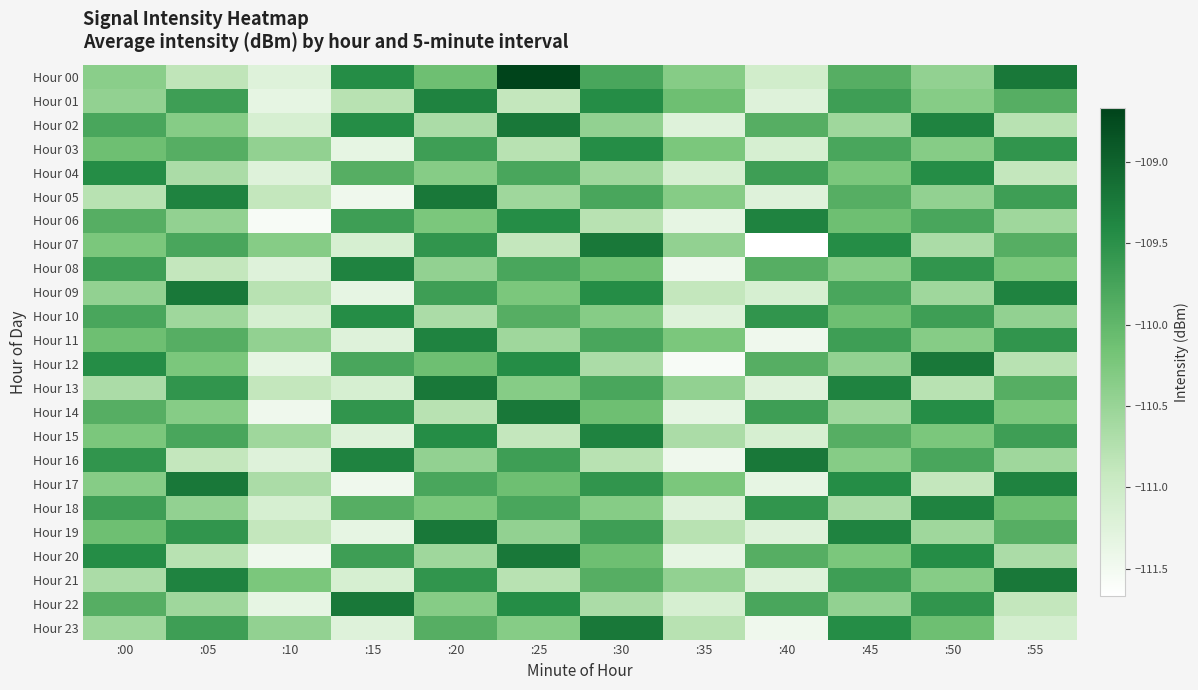

What is the smallest value displayed?

-111.7